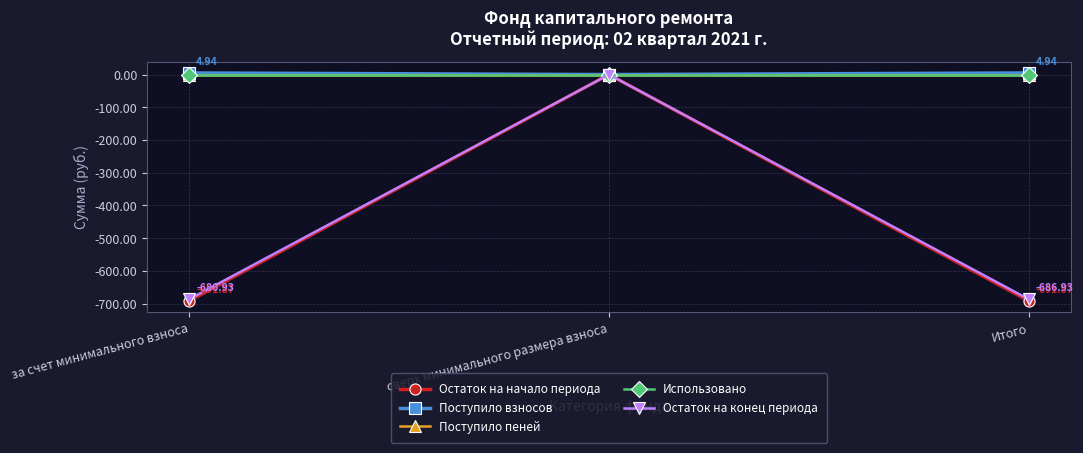

What is the sum of the Остаток на конец периода values at за счет минимального взноса and Итого?

-1373.9